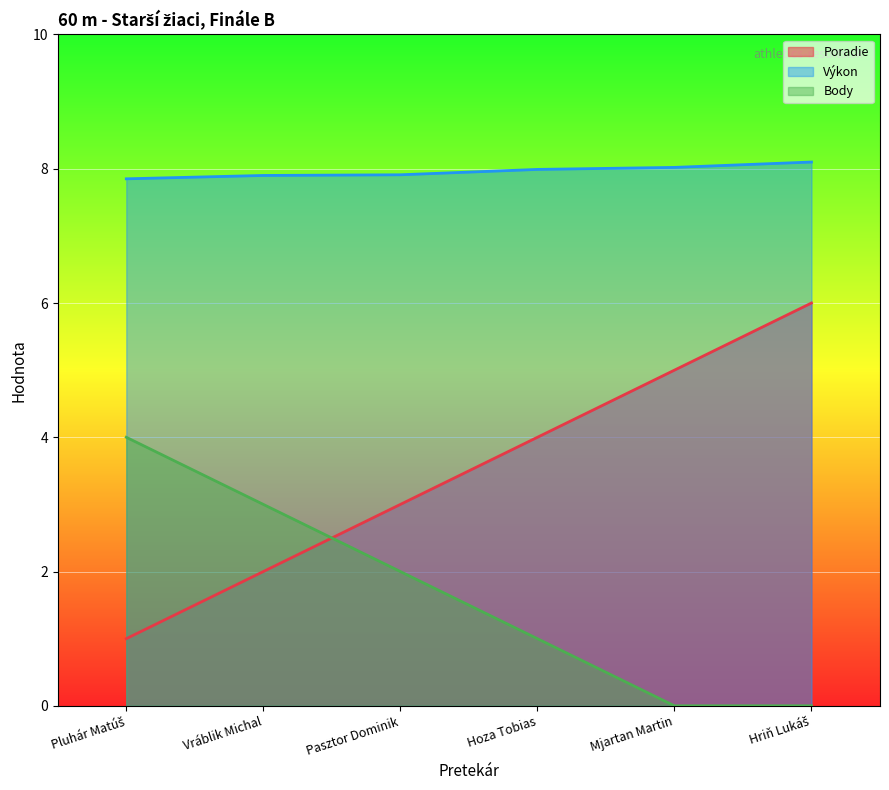

Count the Poradie values in the range 2 to 5.

4